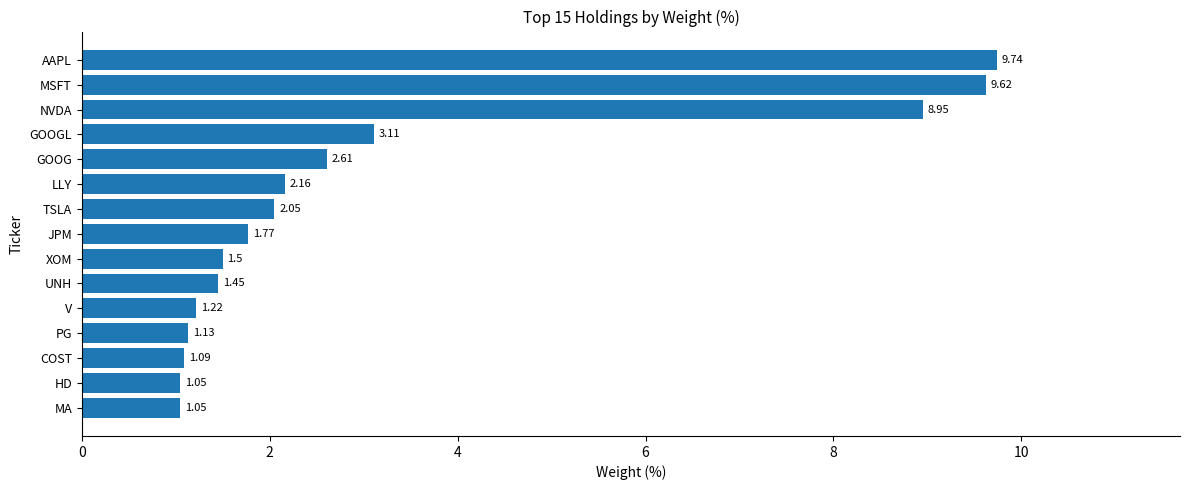

At which label is the value closest to 5?

GOOGL